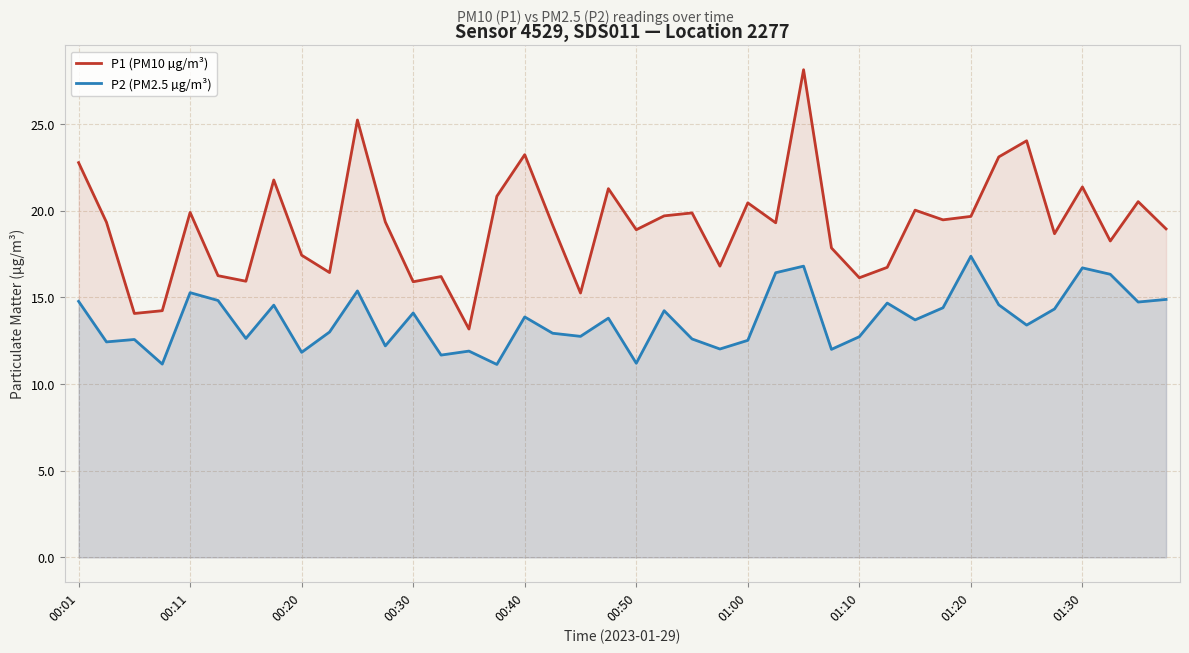

How many distinct data groups are displayed?

2